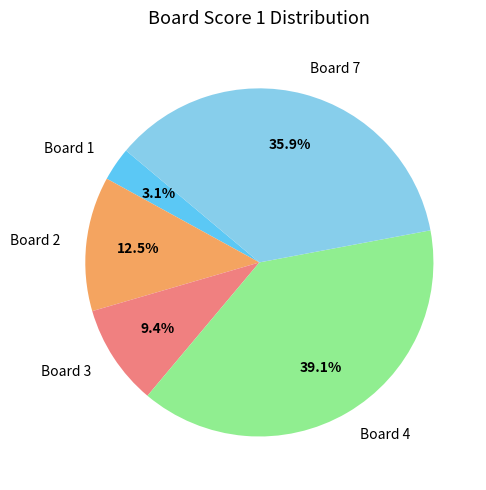

Is there any slice that represents more than half of the pie?

No